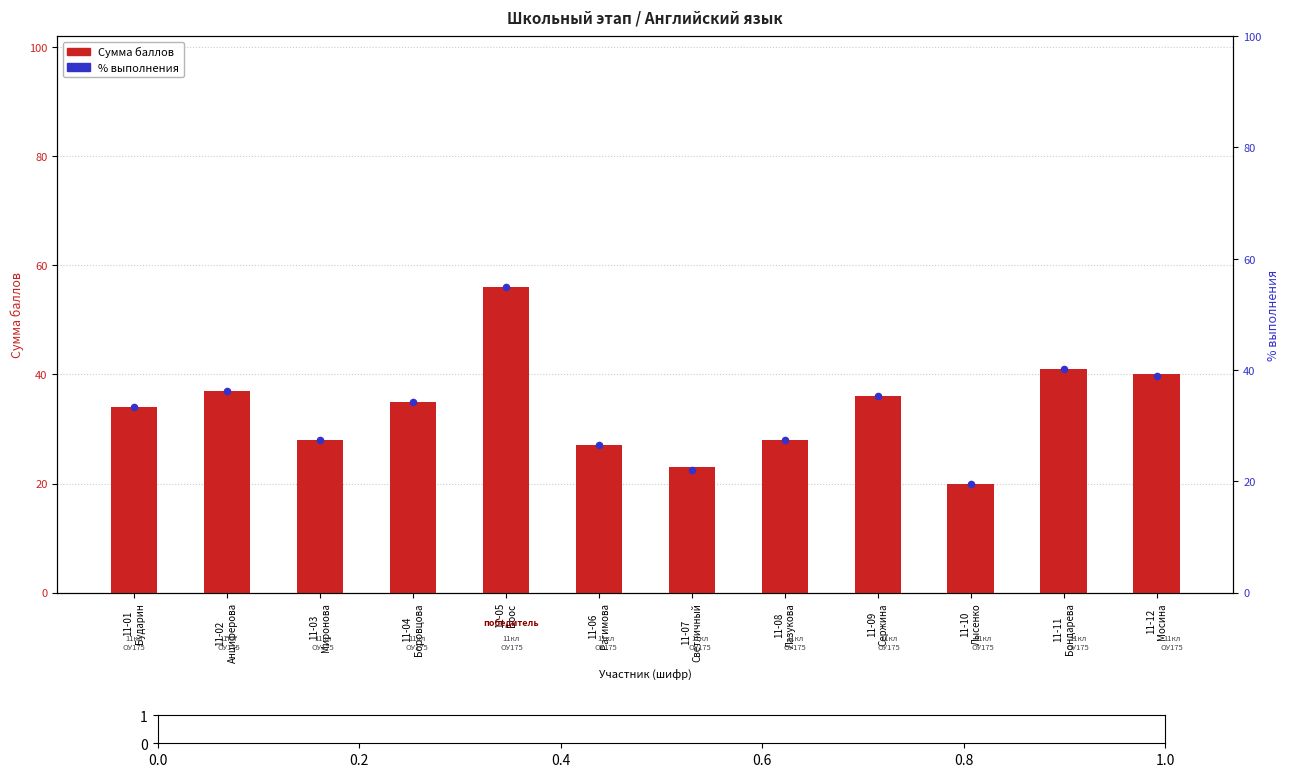

At how many categories does at least one series exceed 52?

1